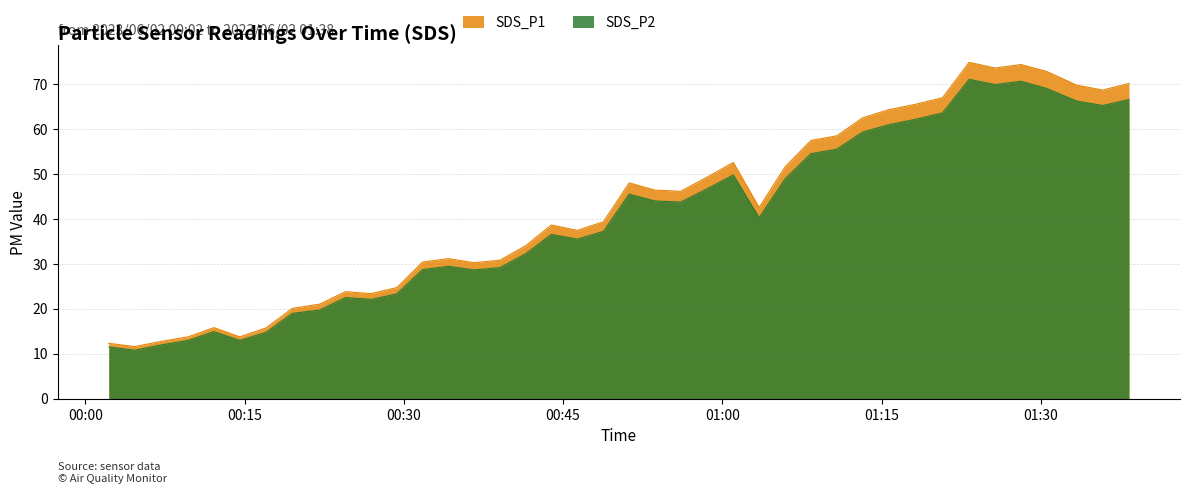

The value of SDS_P2 at 2023/06/02 00:09:41 is 13.0. True or false?

True